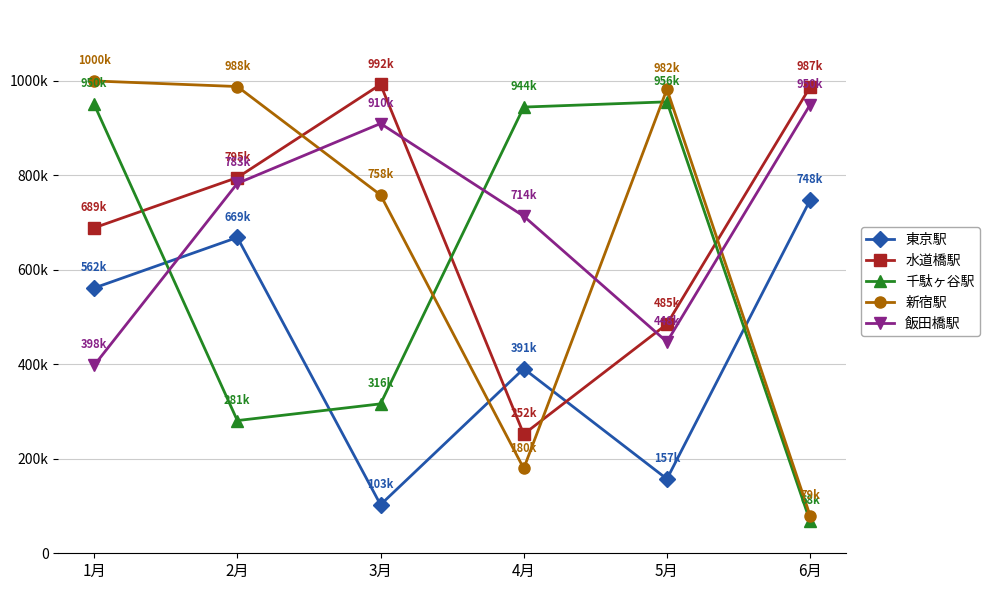

Where is 新宿駅 nearest to the value 539600?

3月